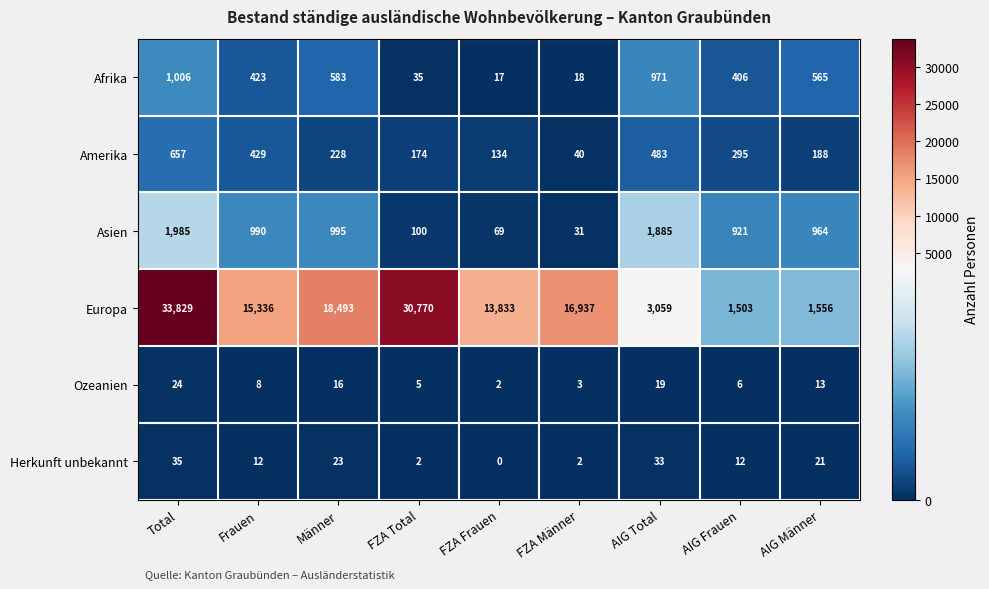

Rank the categories by Amerika value from highest to lowest.

Total, AIG Total, Frauen, AIG Frauen, Männer, AIG Männer, FZA Total, FZA Frauen, FZA Männer